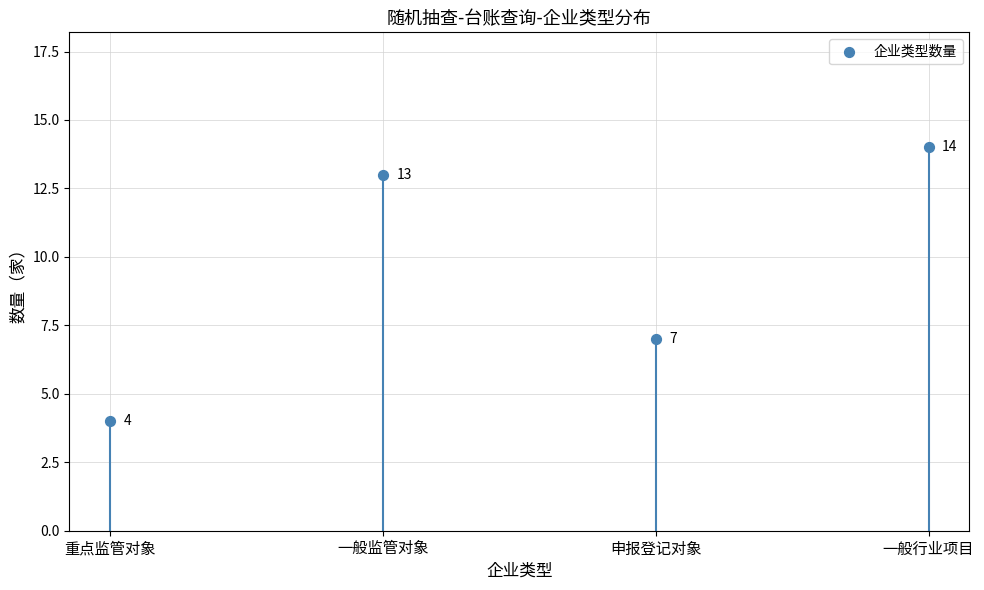

What is the change in value from 重点监管对象 to 一般监管对象?

+9